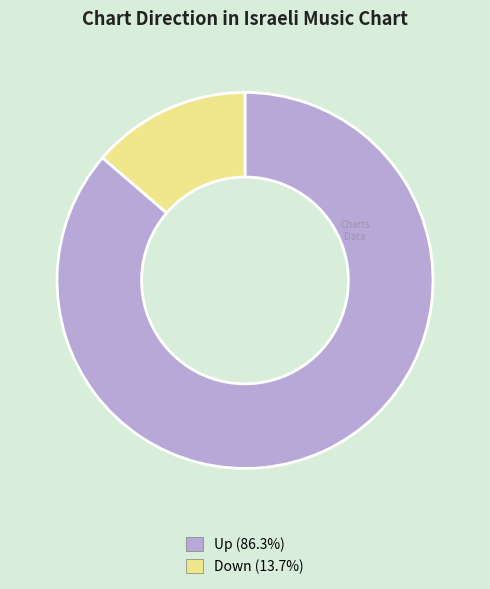

How many slices are in this pie chart?

2